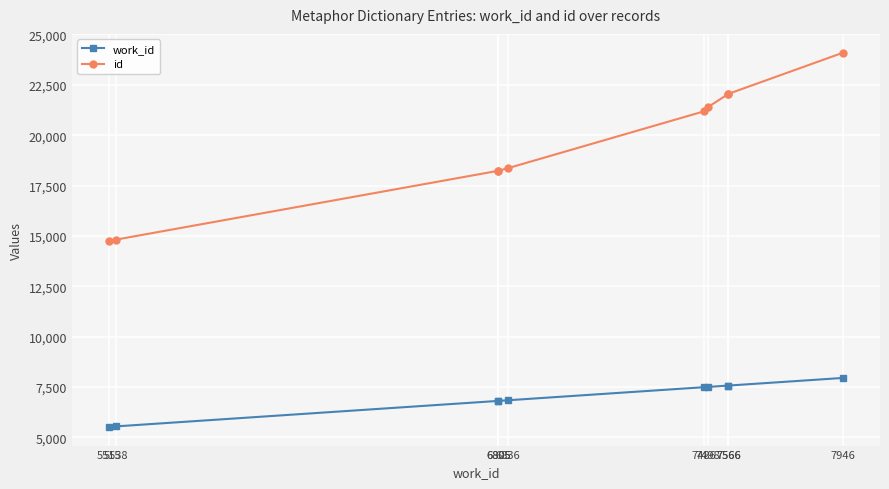

True or false: work_id and id intersect in this chart.

False